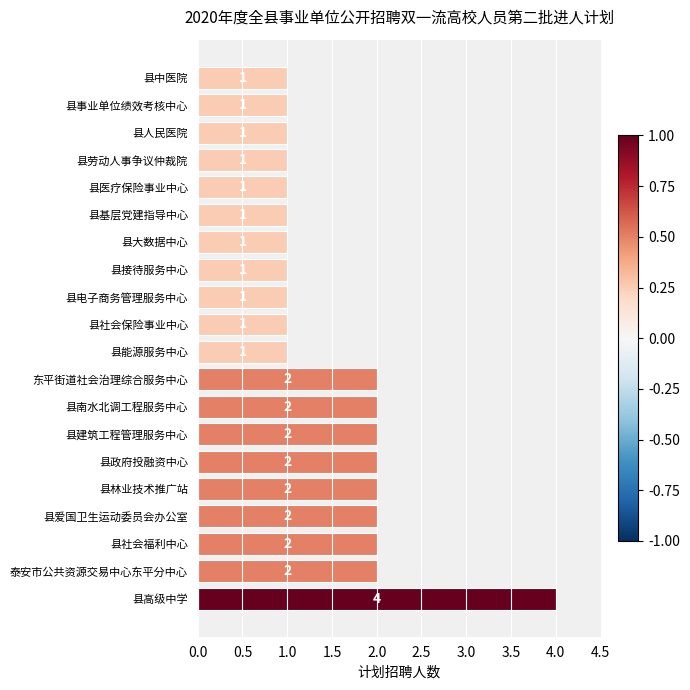

True or false: the data shows 1 at 县政府投融资中心.

False